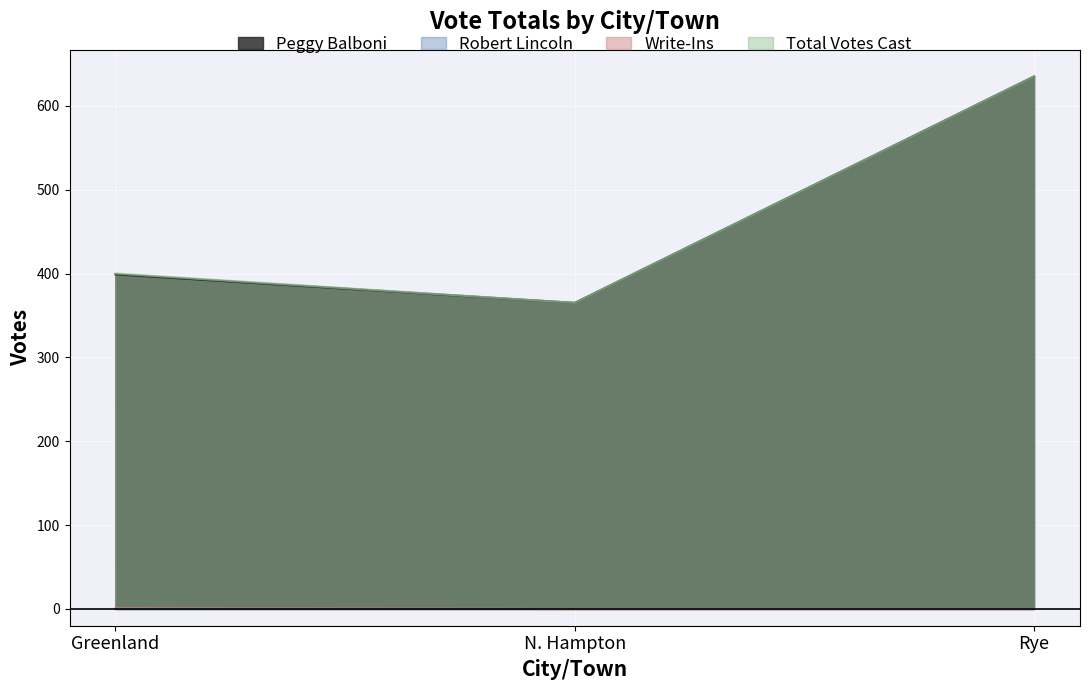

Rank the categories by Write-Ins value from highest to lowest.

Greenland, N. Hampton, Rye